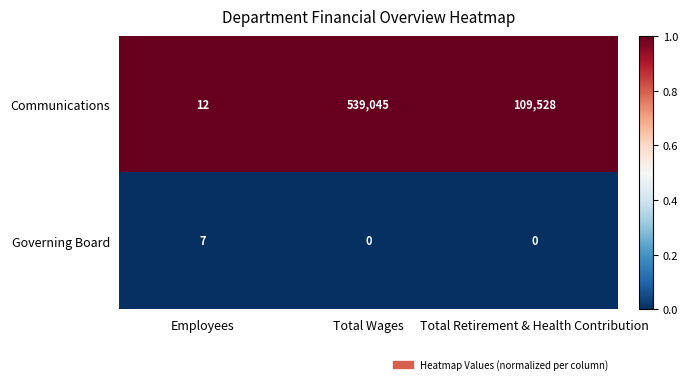

Reading left to right, list all the values displayed in this chart.

Communications: Employees=12	Total Wages=539045	Total Retirement & Health Contribution=109528
Governing Board: Employees=7	Total Wages=0	Total Retirement & Health Contribution=0